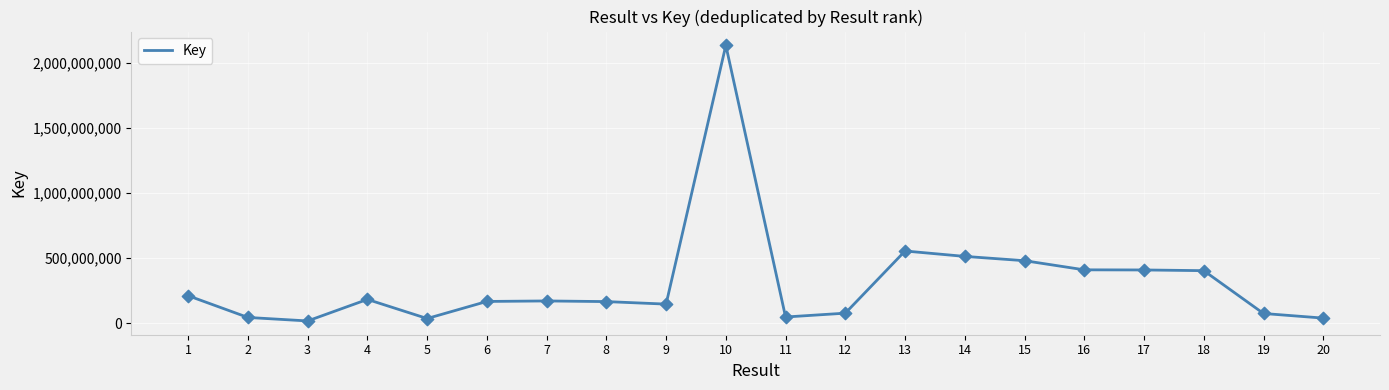

What is the change in value from 7 to 15?

+309209587